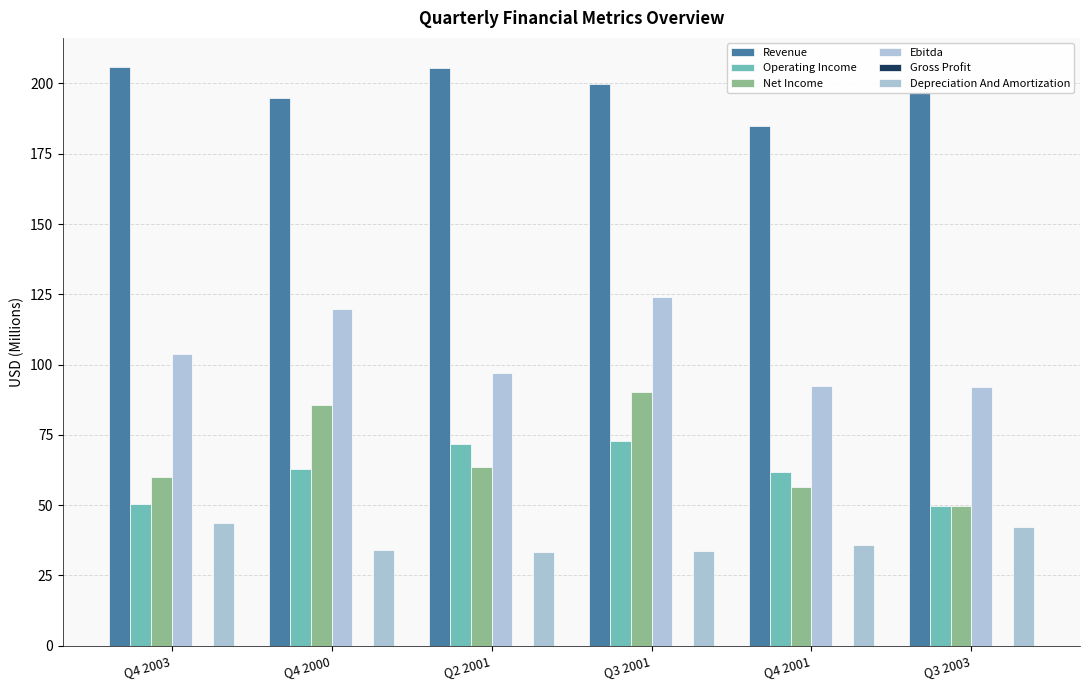

True or false: Operating Income has a value of 50.5 at Q4 2003.

True